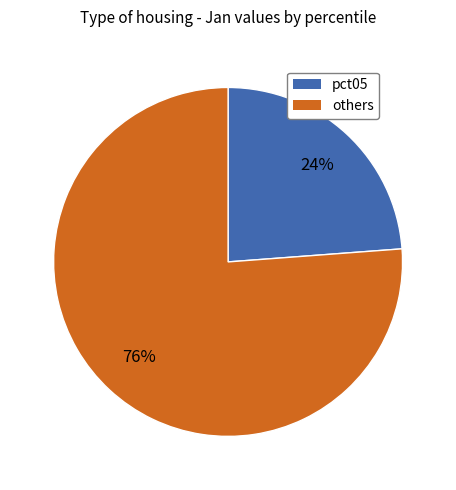

Is it true that pct05 is 24% of the pie?

True